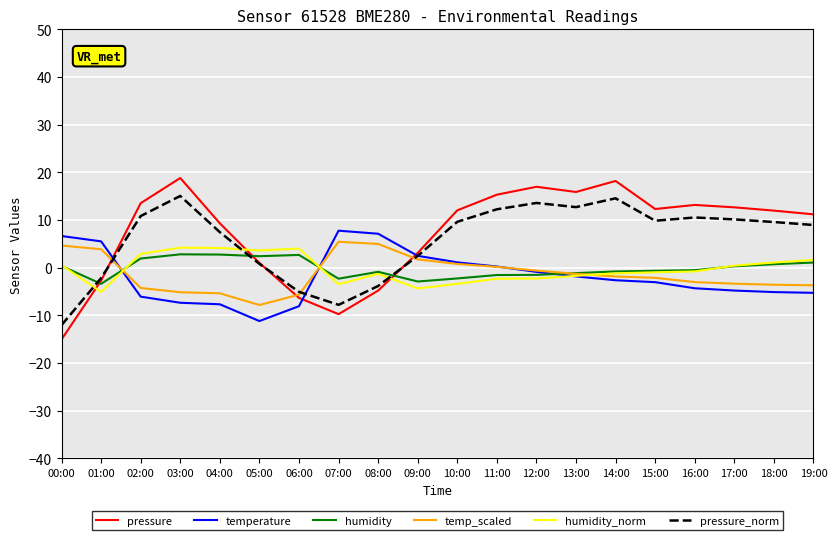

What is the spread (max minus min) of values at 10:00?

15.4